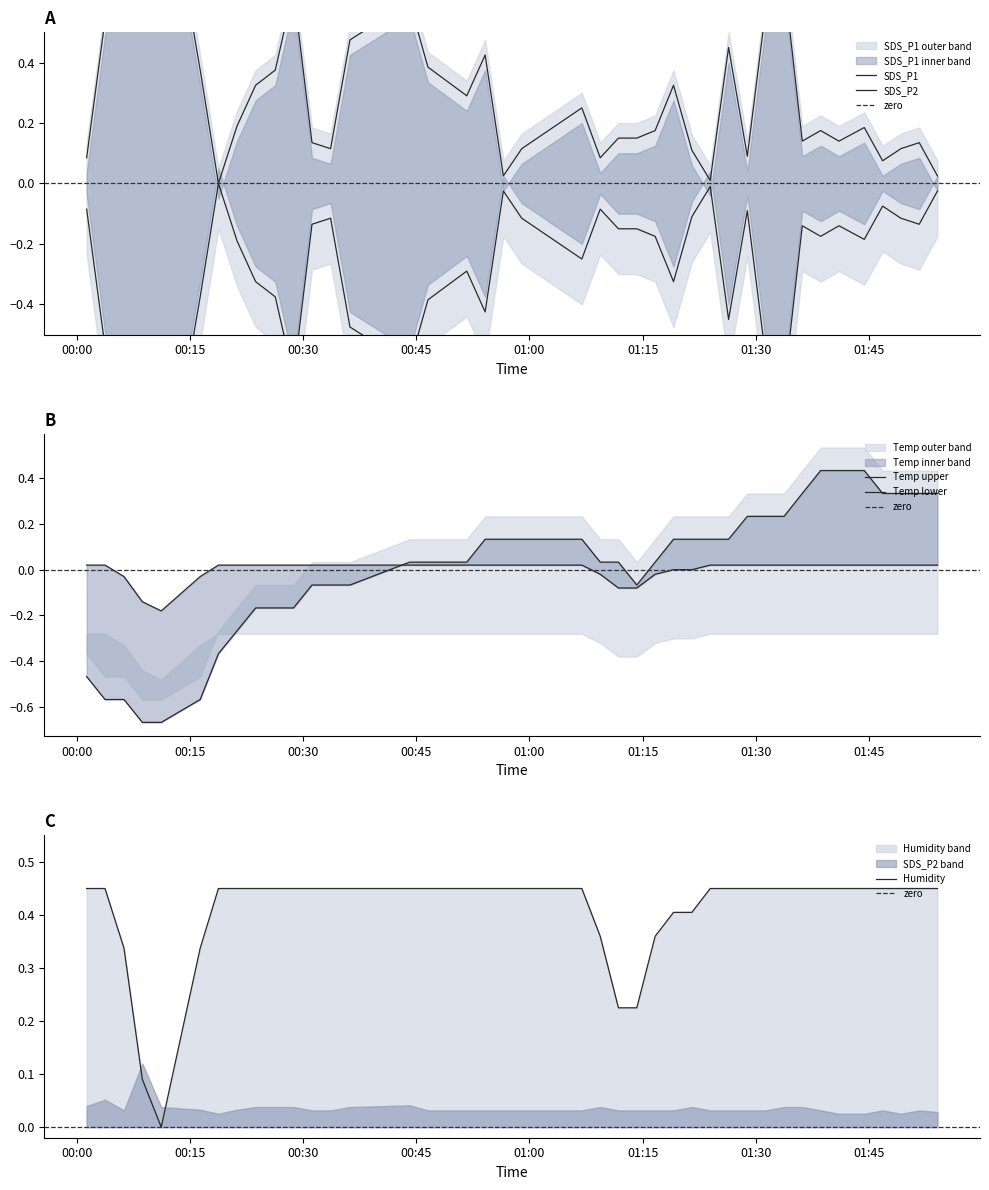

How many values in the Humidity series exceed 0?

39